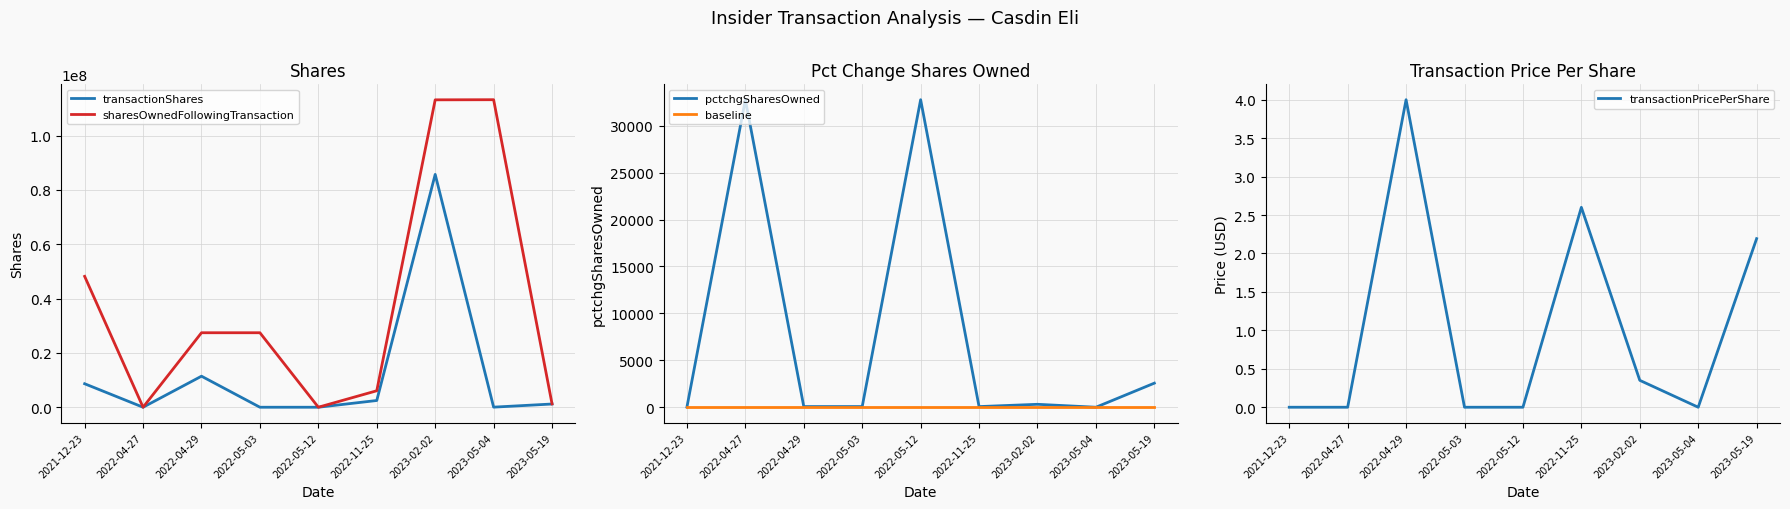

Rank the series by their maximum value, from lowest to highest.

baseline, transactionPricePerShare, pctchgSharesOwned, transactionShares, sharesOwnedFollowingTransaction